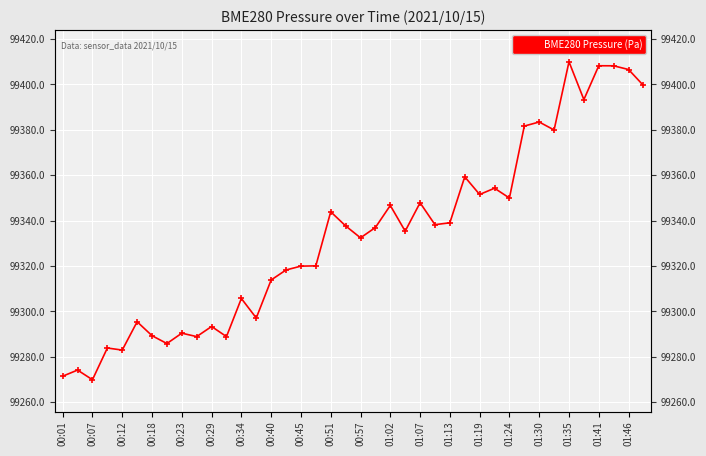

How many distinct data groups are displayed?

1